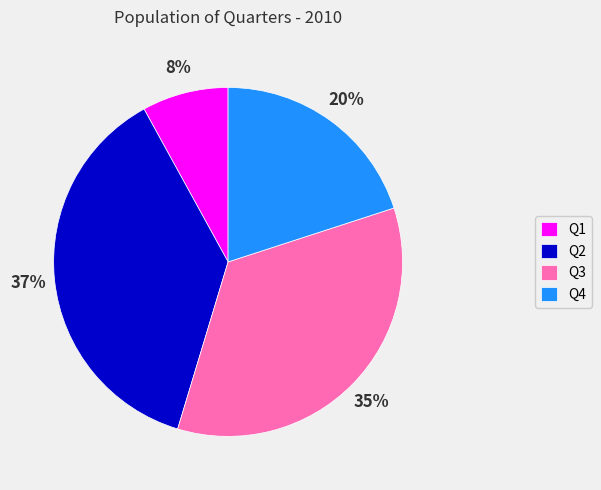

Combined, do Q3 and Q1 account for over 50%?

No